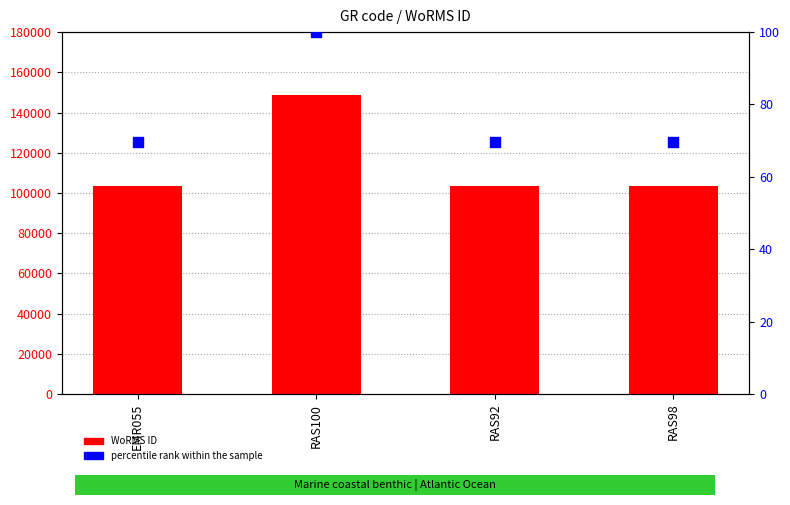

Which series has the largest Y range (max minus min)?

WoRMS ID